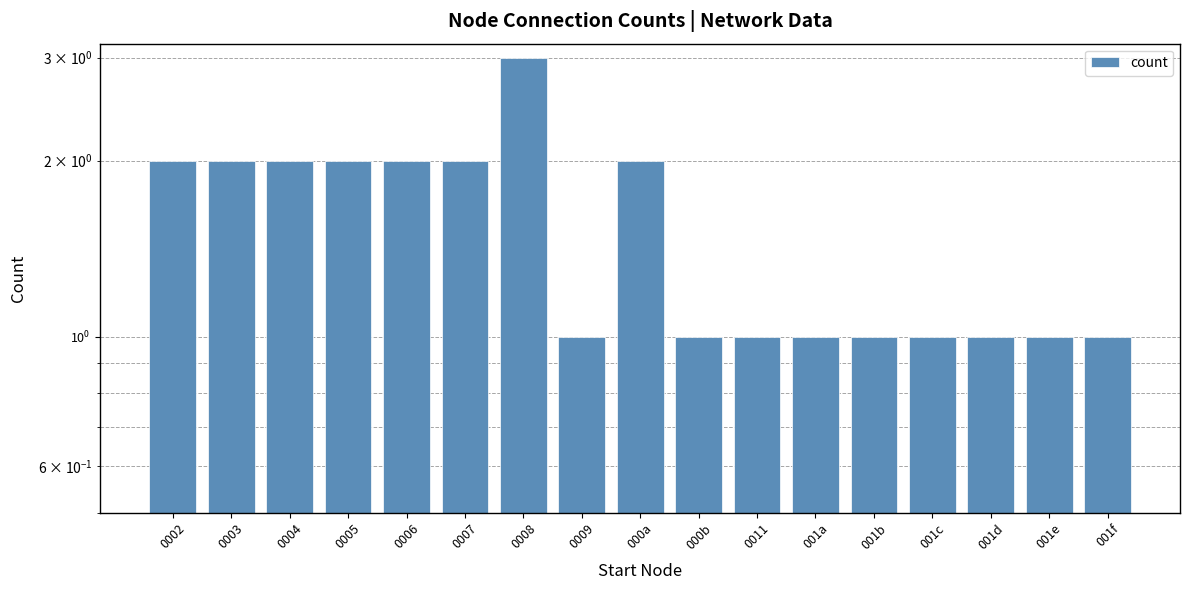

What is the difference between the values at 0002 and 0009?

1